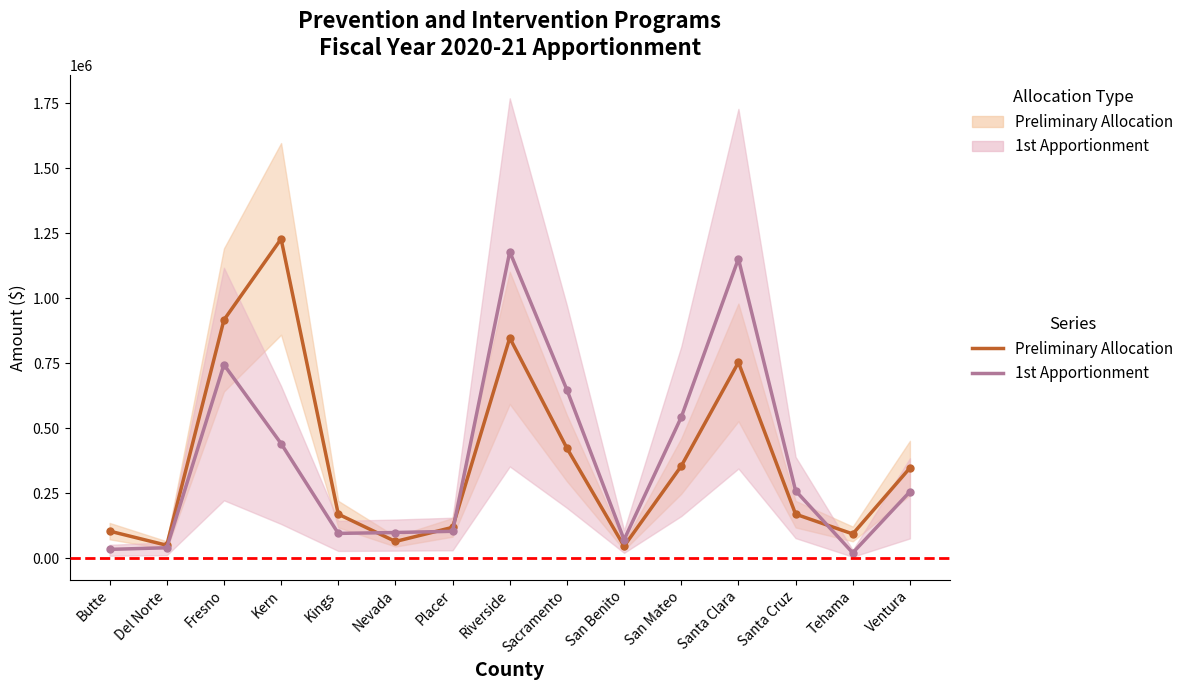

List the labels in order of 1st Apportionment value, smallest first.

Tehama, Butte, Del Norte, San Benito, Kings, Nevada, Placer, Ventura, Santa Cruz, Kern, San Mateo, Sacramento, Fresno, Santa Clara, Riverside